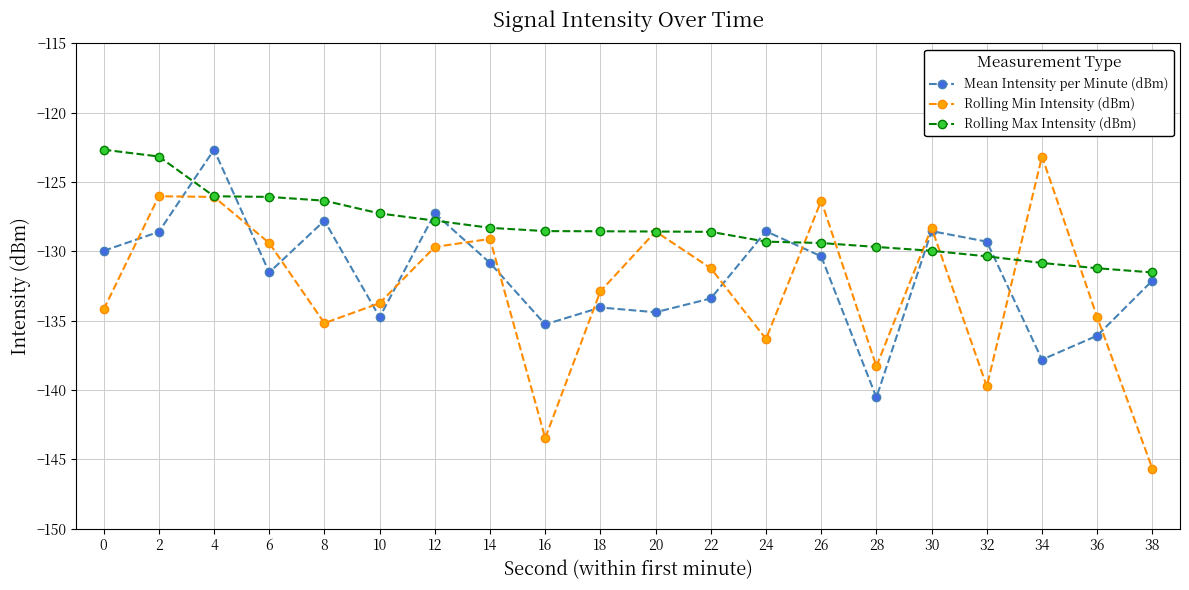

At how many categories does at least one series exceed -143?

20